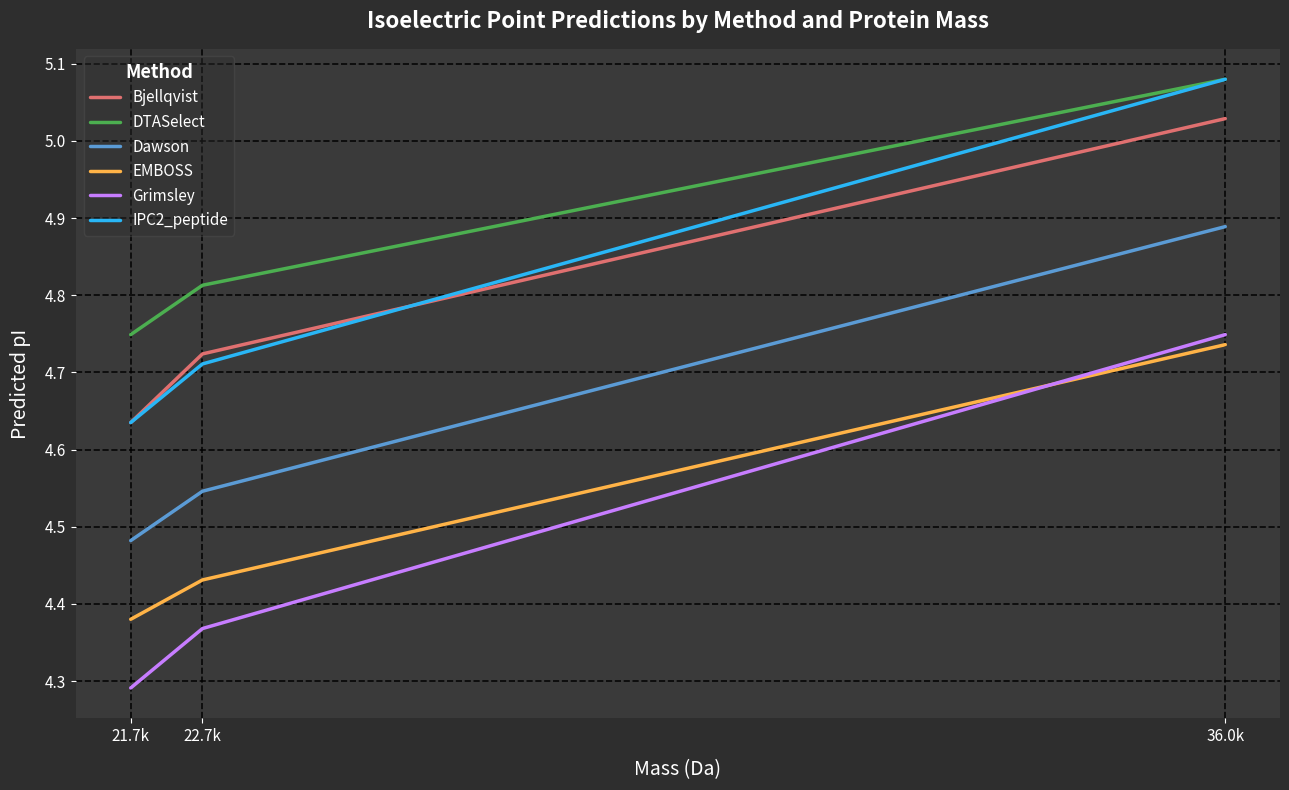

The value of IPC2_peptide at 36.0k is 7.4. True or false?

False